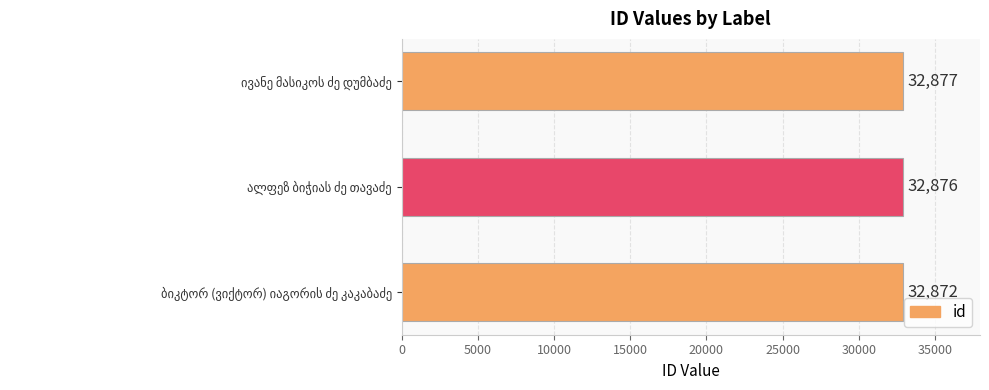

What is the difference between the maximum and minimum values?

5